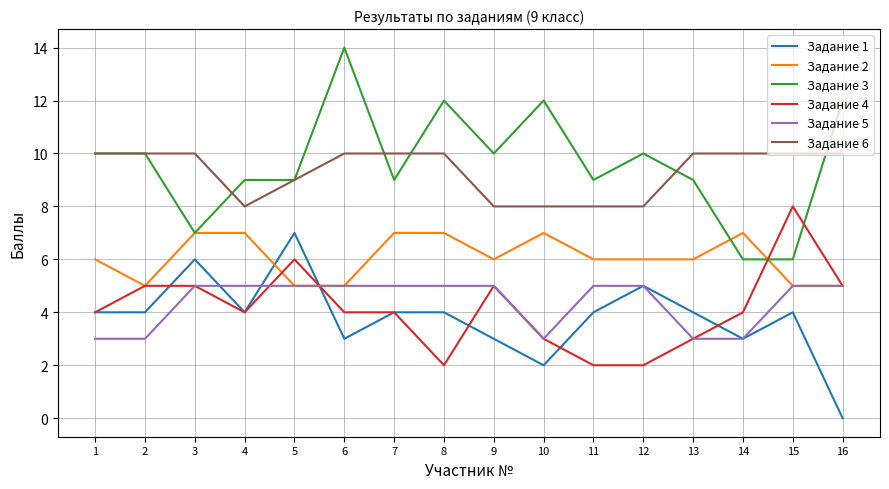

At which category does the chart reach its minimum across all series?

16